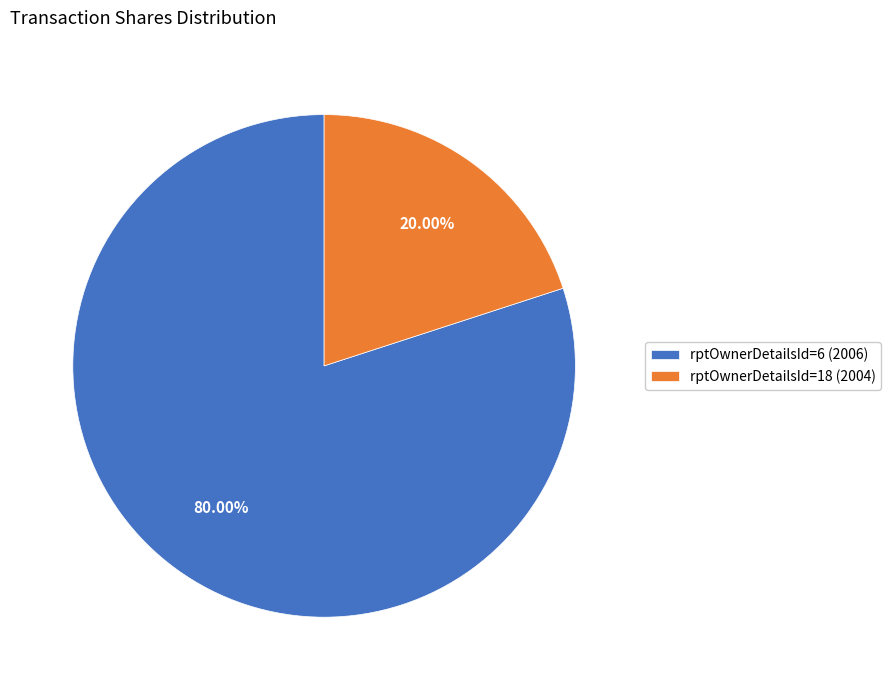

To the nearest percent, what is the average slice percentage?

50%